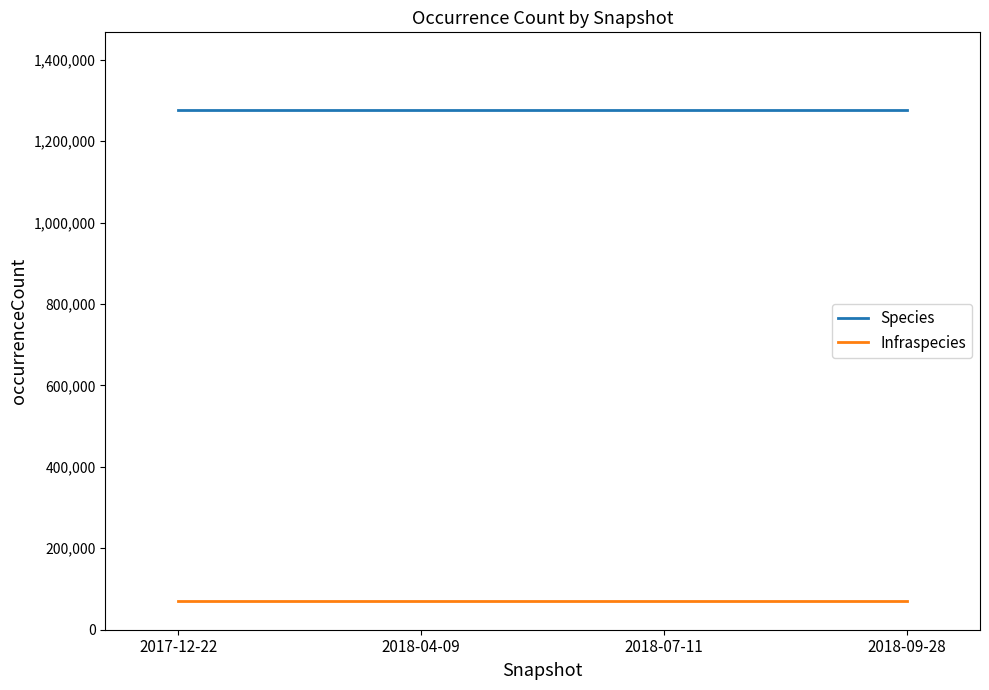

The value of Species at 2018-04-09 is 2283366. True or false?

False